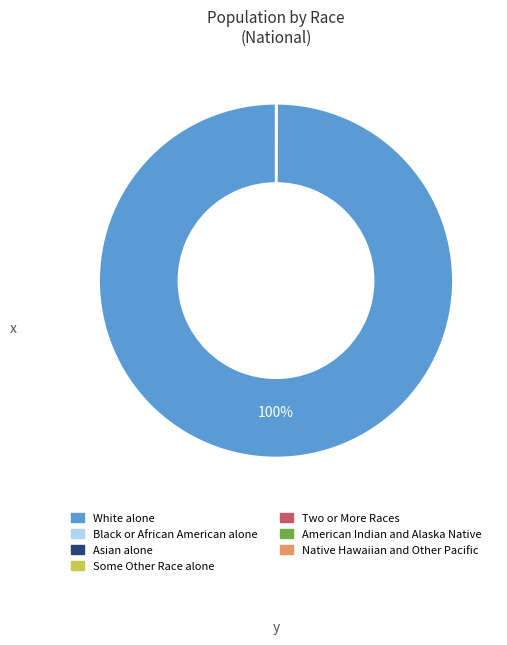

Which category accounts for the majority?

White alone